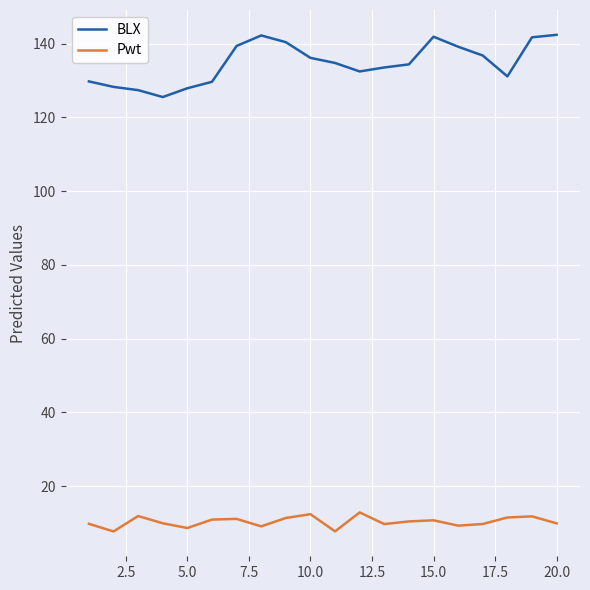

Count the number of data series in this chart.

2